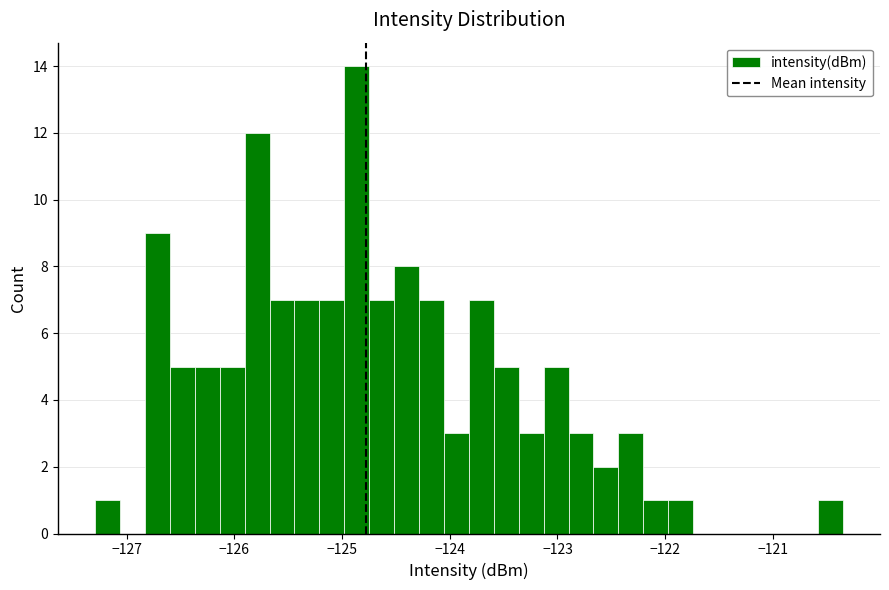

Around what value on the x-axis is the tallest bar? Give the approximate position of its centre, as read against the axis.

-124.9